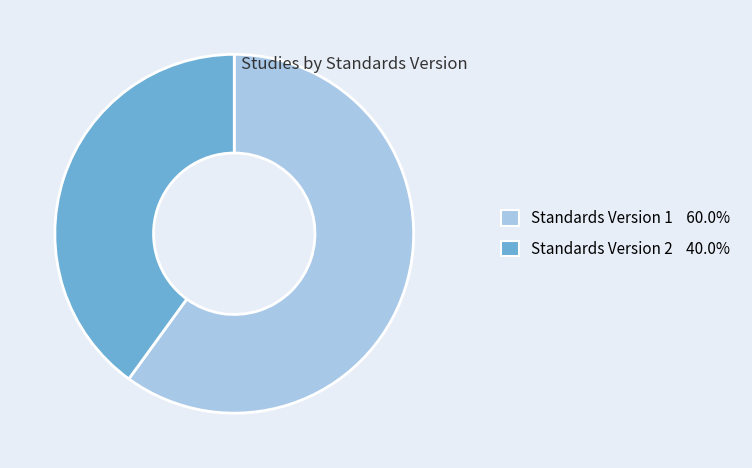

Is there a majority slice in this chart?

Yes